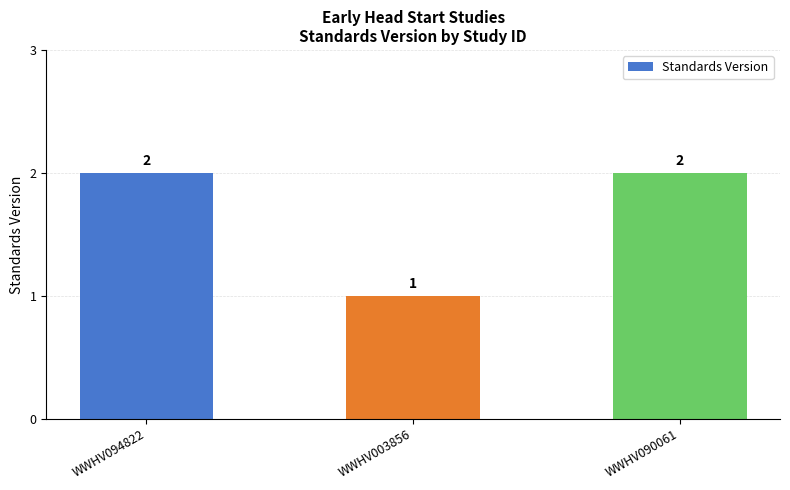

What is the label of the 2nd bar from the left?

WWHV003856